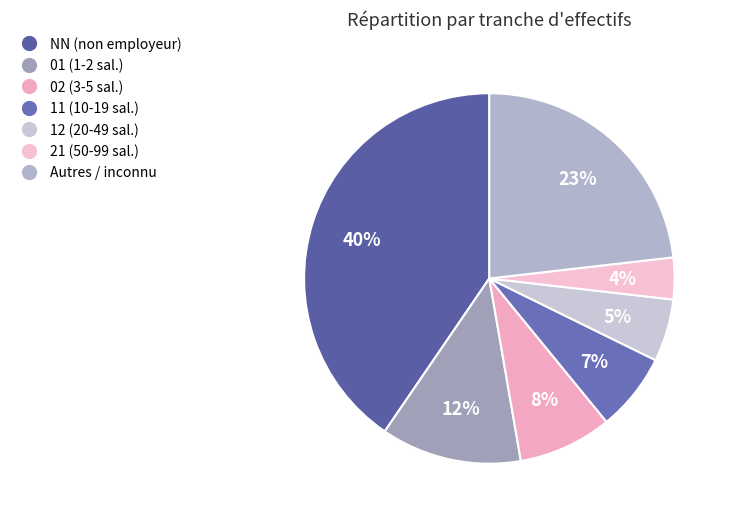

How many slices are in this pie chart?

7